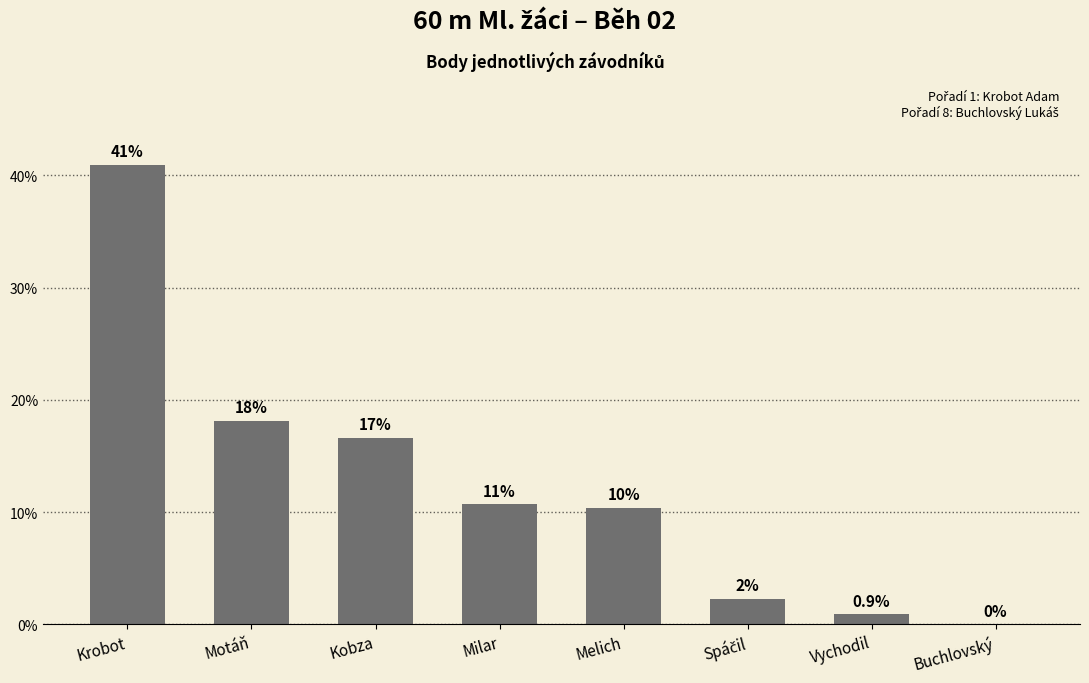

At which category does the chart reach its peak across all series?

Krobot